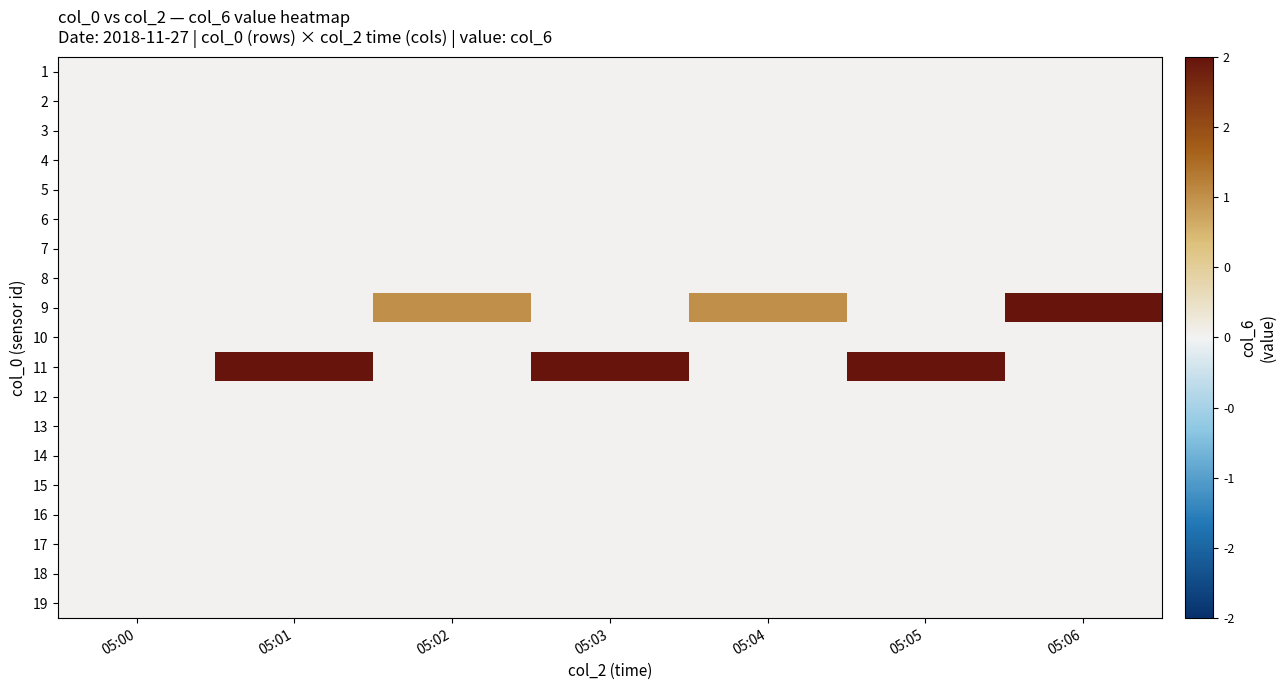

Reading left to right, what are all the values shown in this chart?

1: 05:00=0	05:01=0	05:02=0	05:03=0	05:04=0	05:05=0	05:06=0
2: 05:00=0	05:01=0	05:02=0	05:03=0	05:04=0	05:05=0	05:06=0
3: 05:00=0	05:01=0	05:02=0	05:03=0	05:04=0	05:05=0	05:06=0
4: 05:00=0	05:01=0	05:02=0	05:03=0	05:04=0	05:05=0	05:06=0
5: 05:00=0	05:01=0	05:02=0	05:03=0	05:04=0	05:05=0	05:06=0
6: 05:00=0	05:01=0	05:02=0	05:03=0	05:04=0	05:05=0	05:06=0
7: 05:00=0	05:01=0	05:02=0	05:03=0	05:04=0	05:05=0	05:06=0
8: 05:00=0	05:01=0	05:02=0	05:03=0	05:04=0	05:05=0	05:06=0
9: 05:00=0	05:01=0	05:02=1	05:03=0	05:04=1	05:05=0	05:06=2
10: 05:00=0	05:01=0	05:02=0	05:03=0	05:04=0	05:05=0	05:06=0
11: 05:00=0	05:01=2	05:02=0	05:03=2	05:04=0	05:05=2	05:06=0
12: 05:00=0	05:01=0	05:02=0	05:03=0	05:04=0	05:05=0	05:06=0
13: 05:00=0	05:01=0	05:02=0	05:03=0	05:04=0	05:05=0	05:06=0
14: 05:00=0	05:01=0	05:02=0	05:03=0	05:04=0	05:05=0	05:06=0
15: 05:00=0	05:01=0	05:02=0	05:03=0	05:04=0	05:05=0	05:06=0
16: 05:00=0	05:01=0	05:02=0	05:03=0	05:04=0	05:05=0	05:06=0
17: 05:00=0	05:01=0	05:02=0	05:03=0	05:04=0	05:05=0	05:06=0
18: 05:00=0	05:01=0	05:02=0	05:03=0	05:04=0	05:05=0	05:06=0
19: 05:00=0	05:01=0	05:02=0	05:03=0	05:04=0	05:05=0	05:06=0